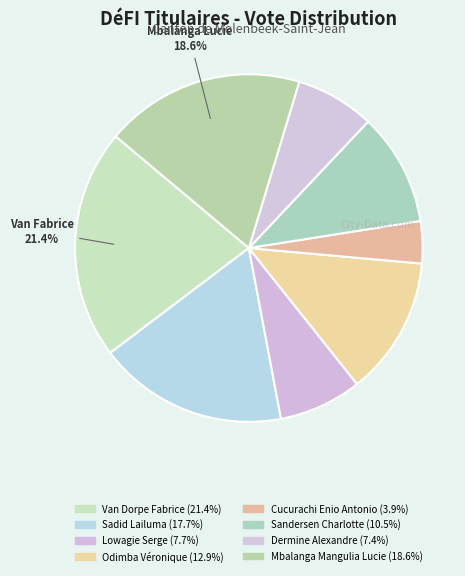

What percentage do Dermine Alexandre and Van Dorpe Fabrice together represent?

28.8%